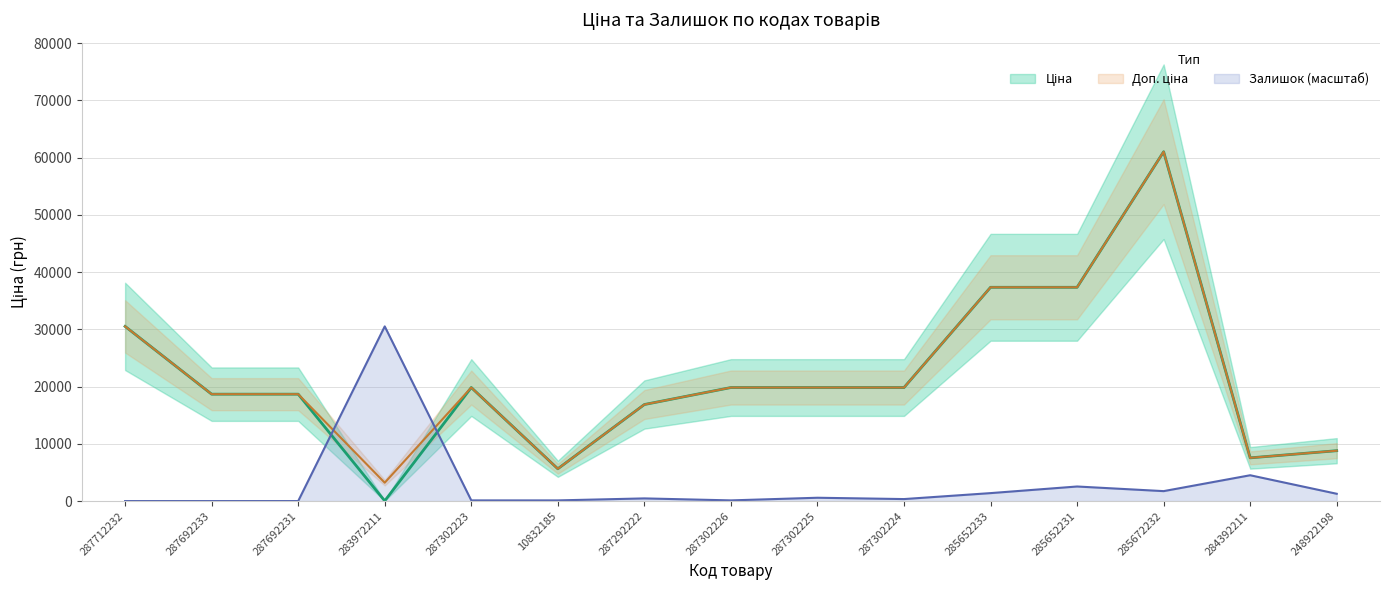

At which category does Залишок reach its first local peak?

283972211